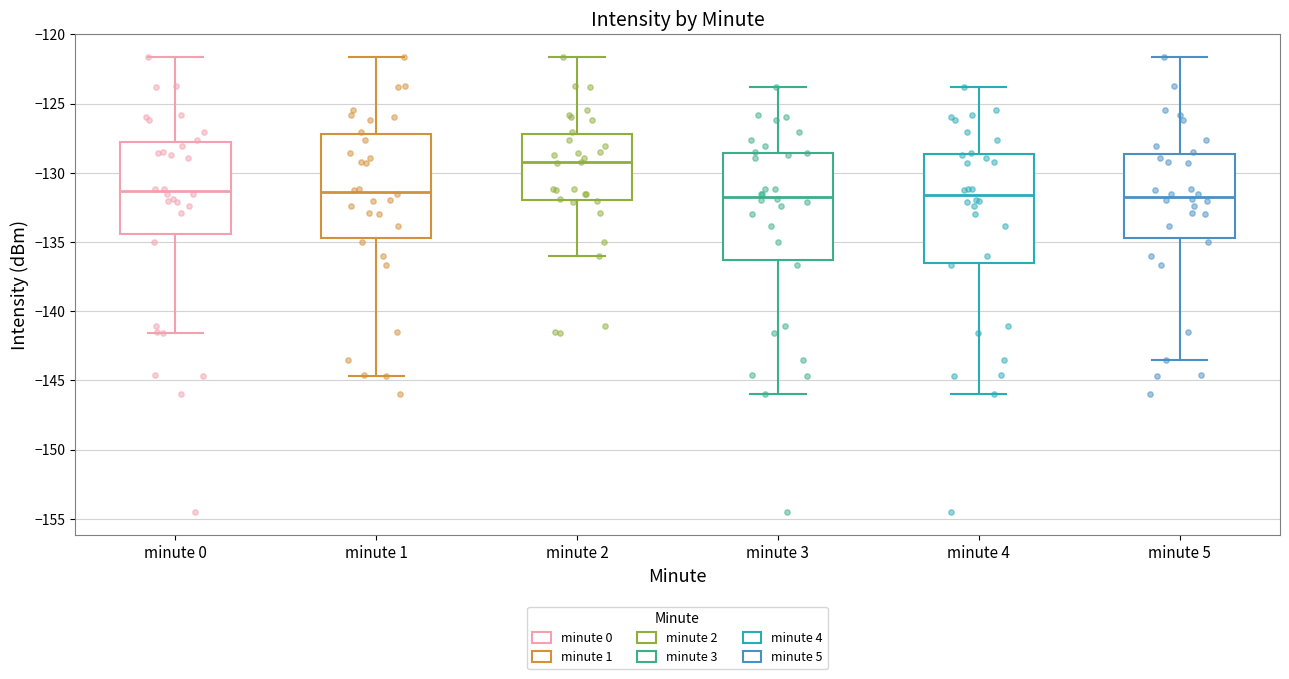

Reading left to right, read every box against the y-axis: the position of its median line, the range the box covers, and the ends of its whiskers. The values are not printed on the chart, so give them approximately, as read against the axis.

minute 0: median -131.5, box -134.5 to -128.0, whiskers -141.5 to -121.5
minute 1: median -131.5, box -134.5 to -127.0, whiskers -144.5 to -121.5
minute 2: median -129.5, box -132.0 to -127.0, whiskers -136.0 to -121.5
minute 3: median -131.5, box -136.5 to -128.5, whiskers -146.0 to -124.0
minute 4: median -131.5, box -136.5 to -128.5, whiskers -146.0 to -124.0
minute 5: median -131.5, box -134.5 to -128.5, whiskers -143.5 to -121.5